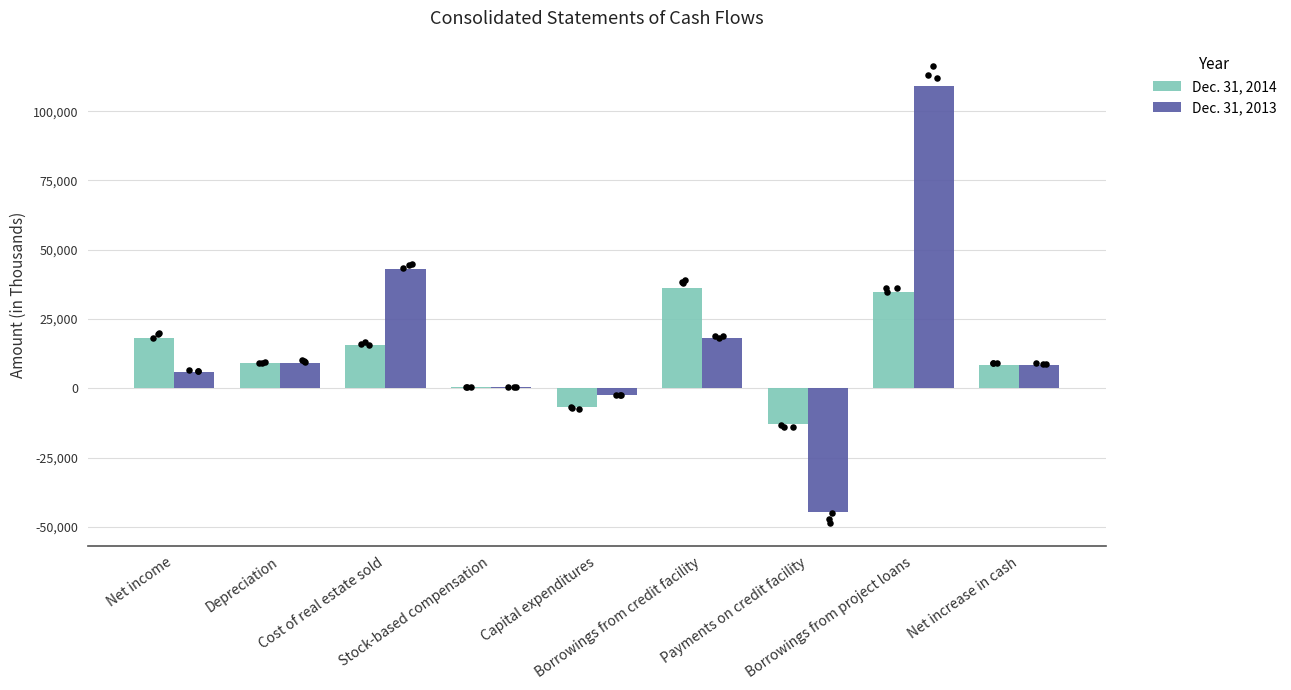

At which category is the sum across all series the highest?

Borrowings from project loans